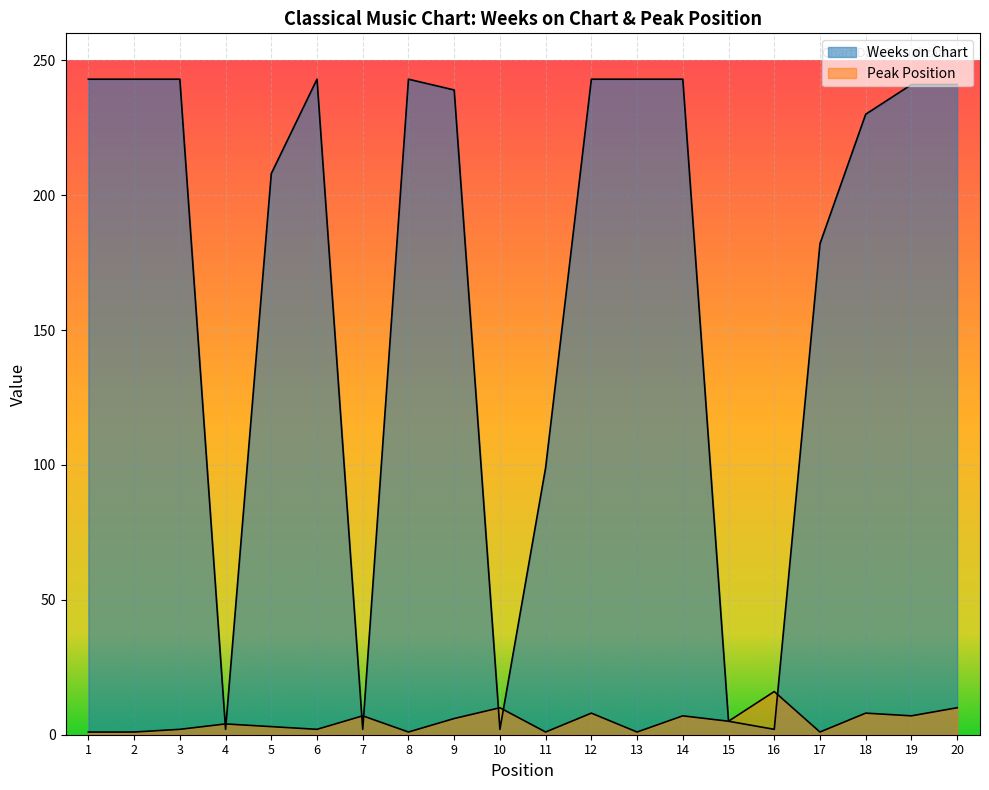

Which category has the lowest value in the Weeks on Chart series?

4